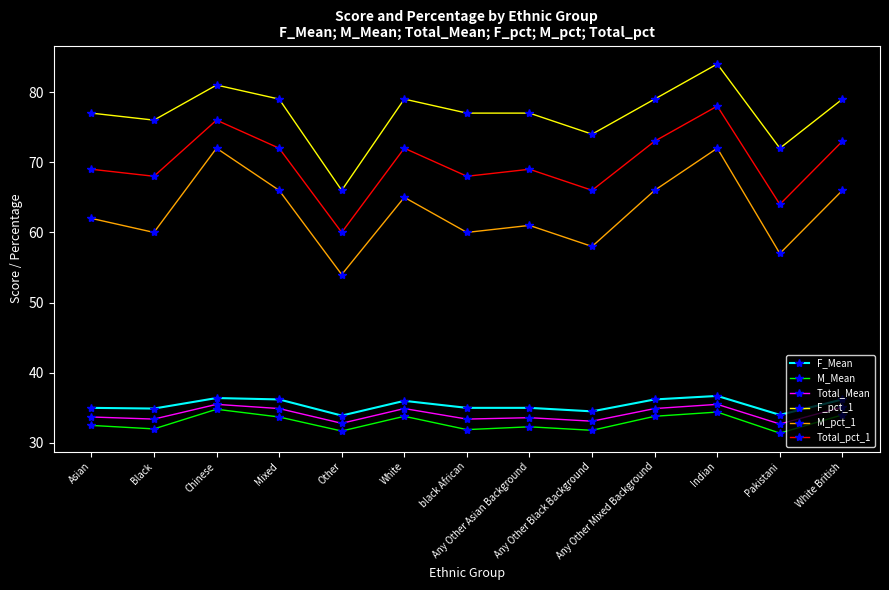

What are all the series names shown in the legend?

F_Mean, M_Mean, Total_Mean, F_pct_1, M_pct_1, Total_pct_1